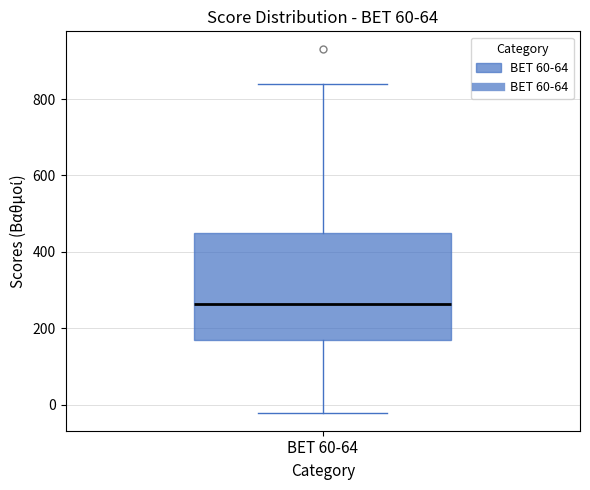

Transcribe this box plot: give where the median line is, the range the box spans, and where the two whiskers end, as read against the y-axis. The values are not printed on the chart, so give them approximately, as read against the axis.

median 260, box 160 to 440, whiskers -20 to 840